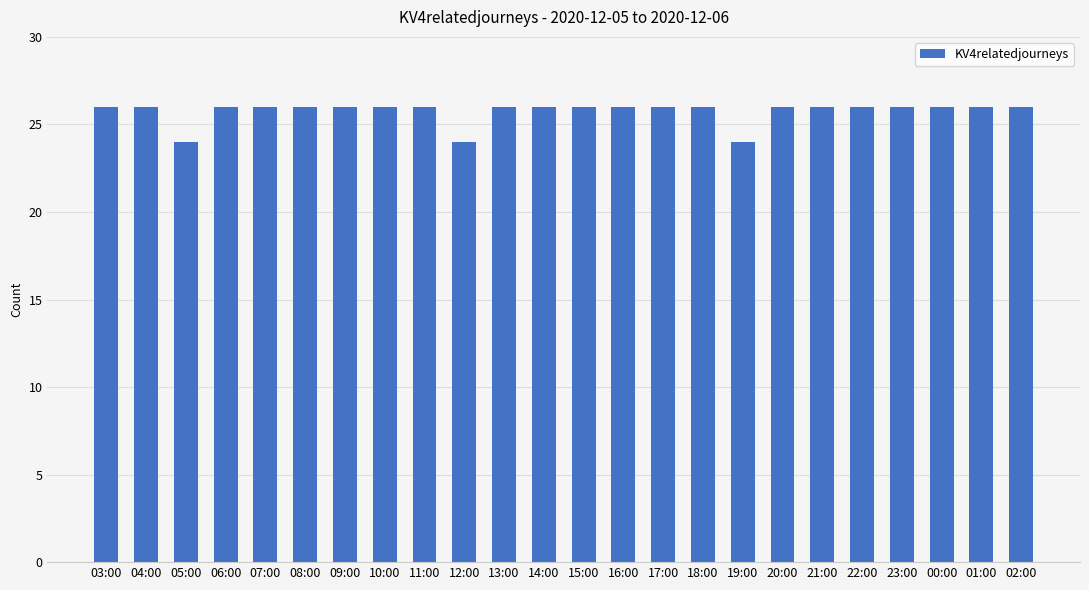

Count the number of data series in this chart.

1